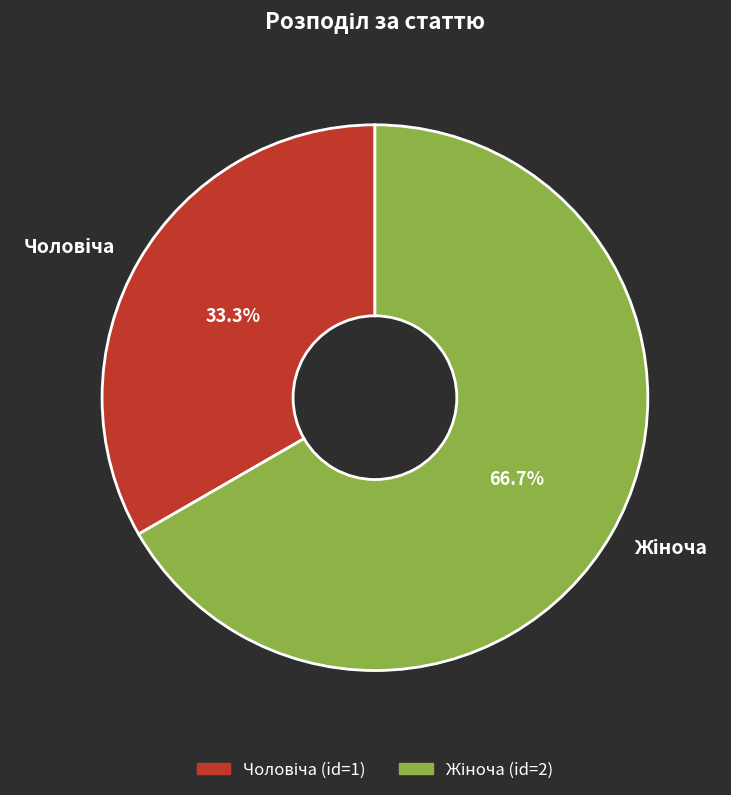

How many slices are in this pie chart?

2